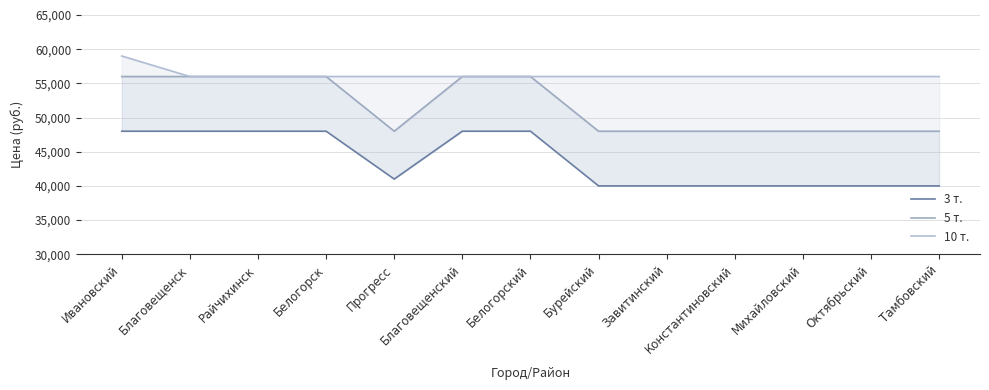

True or false: 10 т. and 5 т. cross at least once.

False